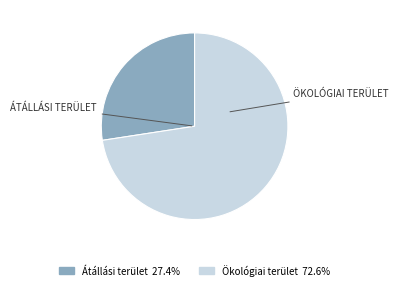

Rank the categories by value from lowest to highest.

Átállási terület, Ökológiai terület